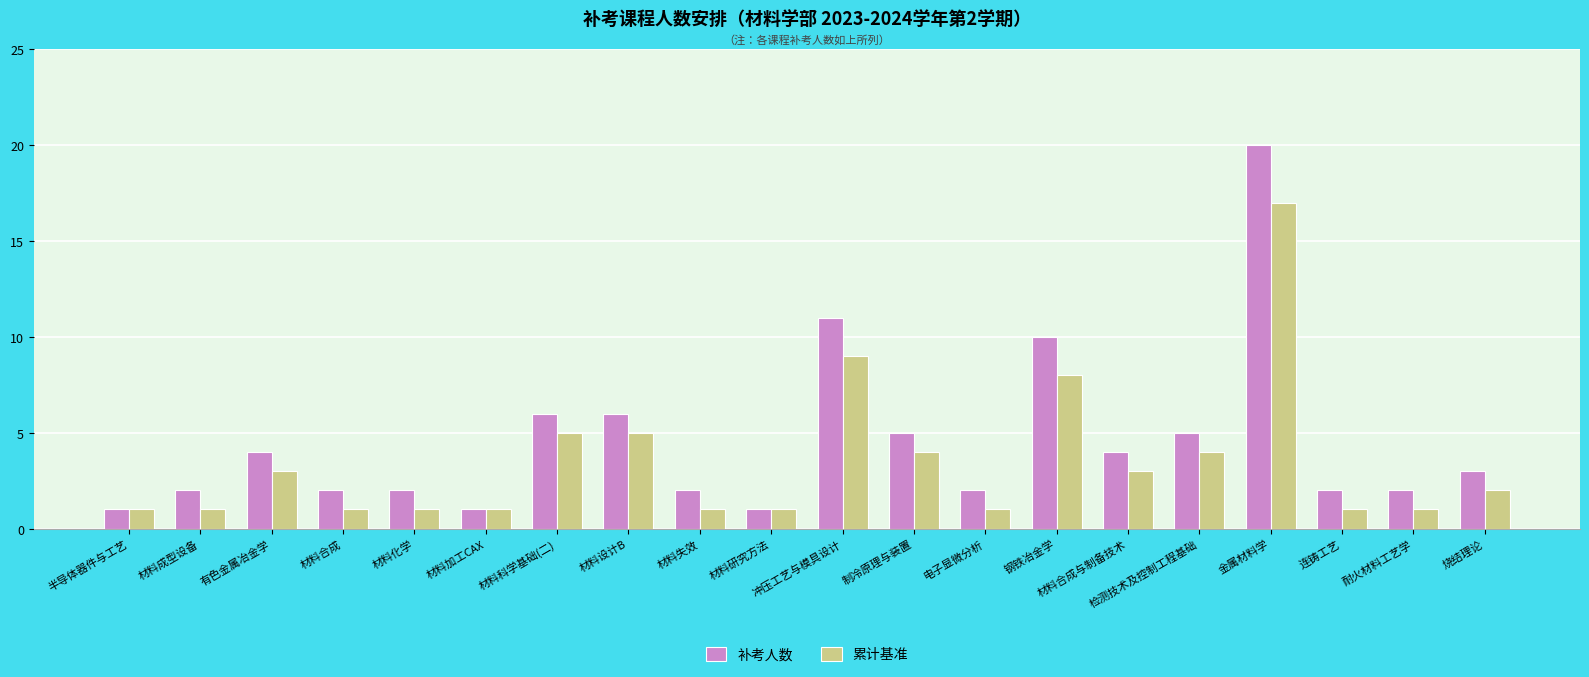

True or false: 补考人数 has a value of 3 at 耐火材料工艺学.

False